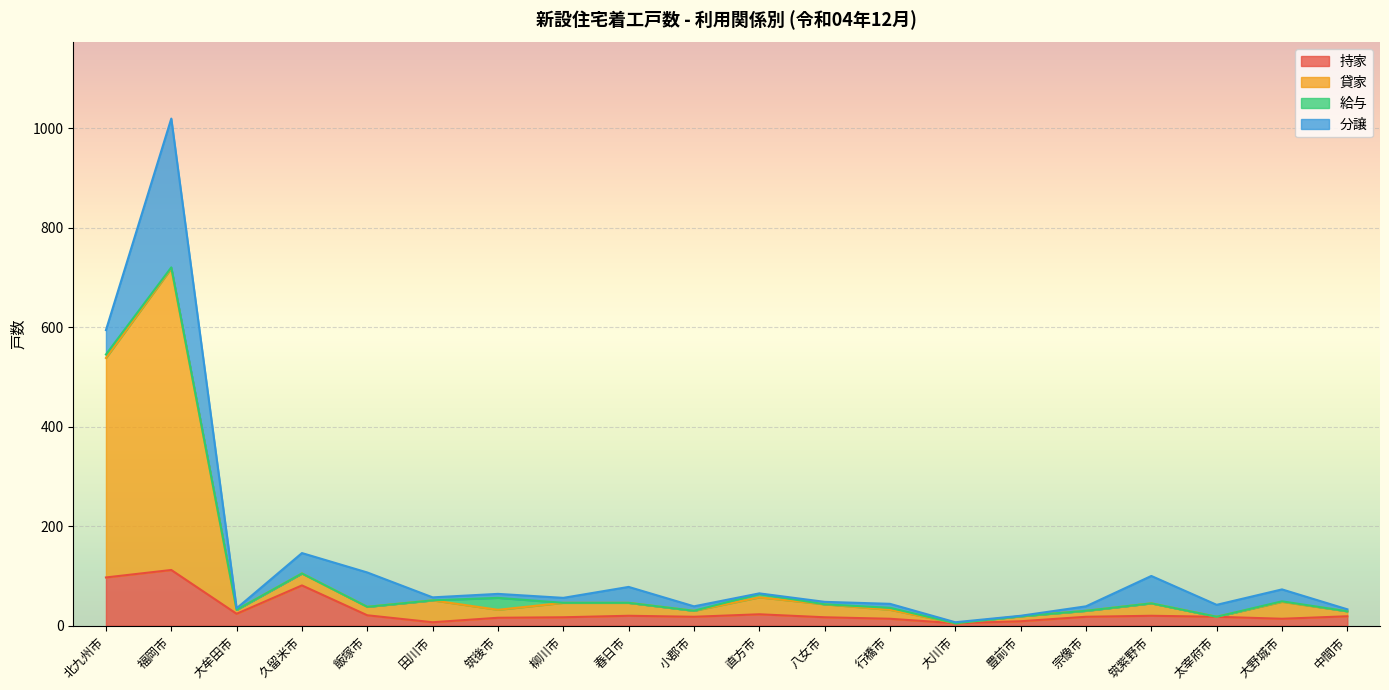

What is the maximum value for 持家?

112